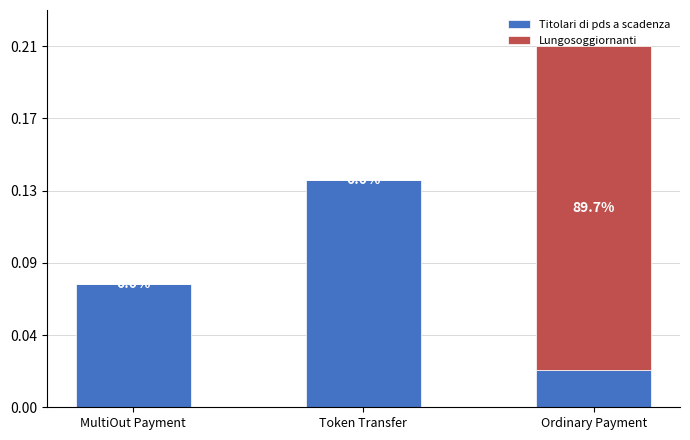

What are all the series names shown in the legend?

Titolari di pds a scadenza, Lungosoggiornanti